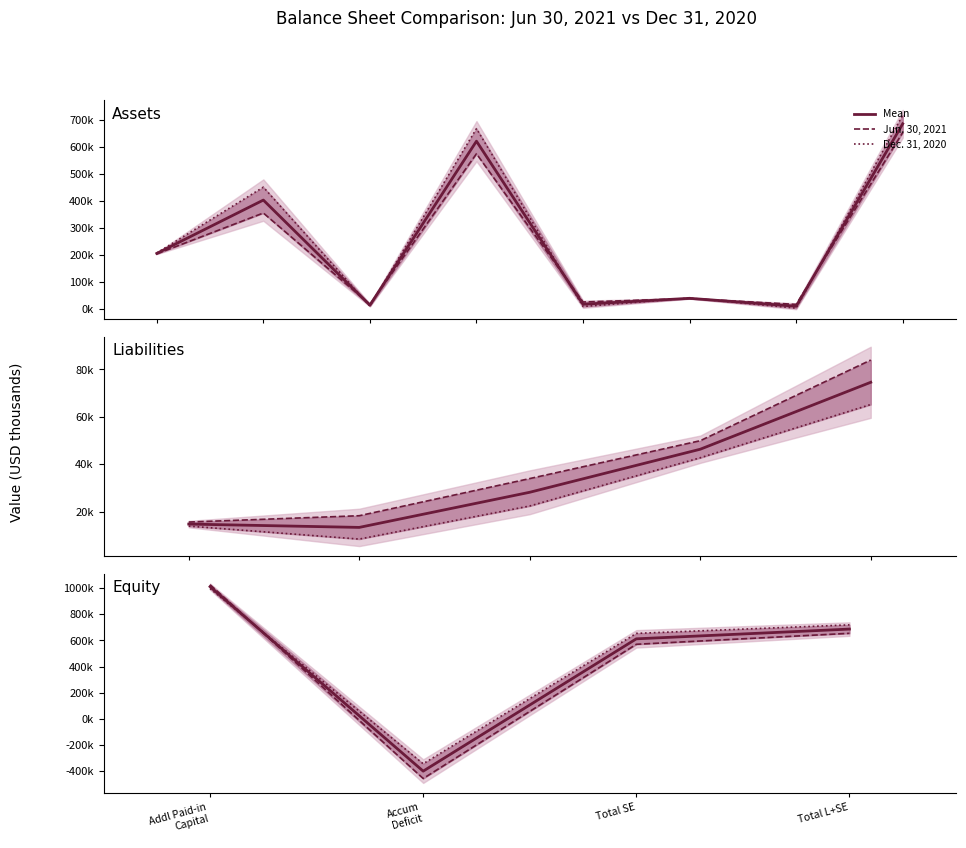

What is the spread (max minus min) of values at Total SE?

83409.0